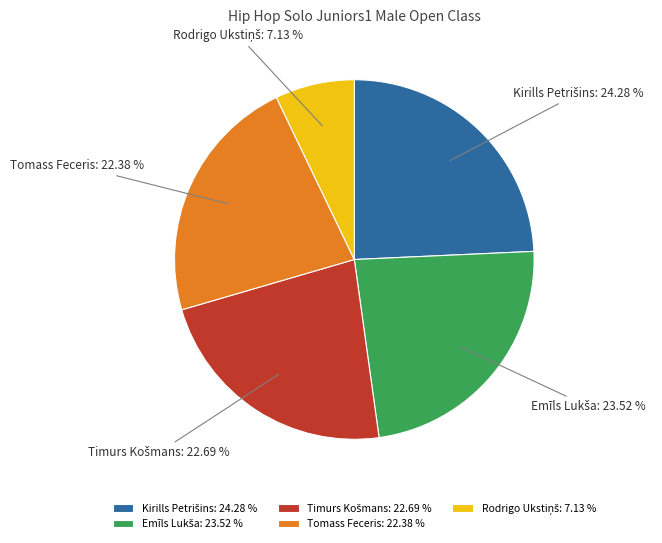

To the nearest percent, what is the difference between the largest and smallest slice percentages?

17%